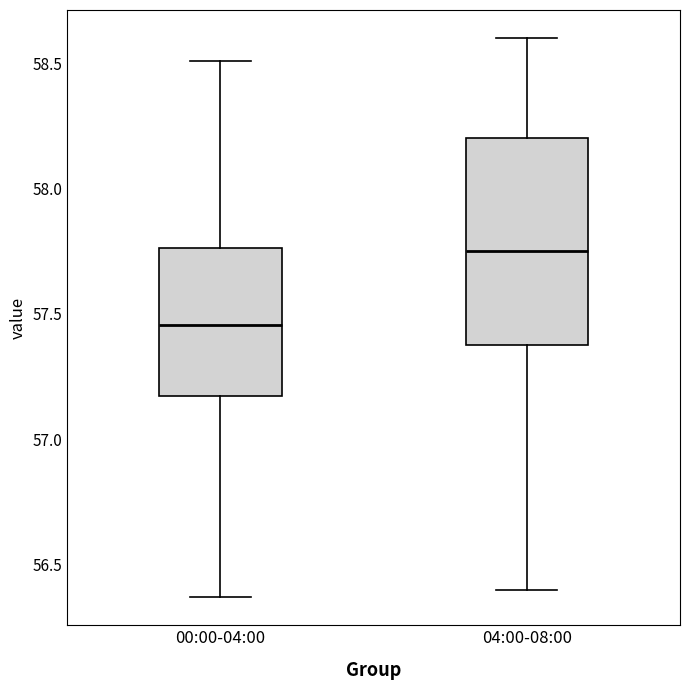

Where does the upper whisker of the box for 00:00-04:00 end on the y-axis? The values are not printed on the chart, so give them approximately, as read against the axis.

58.50